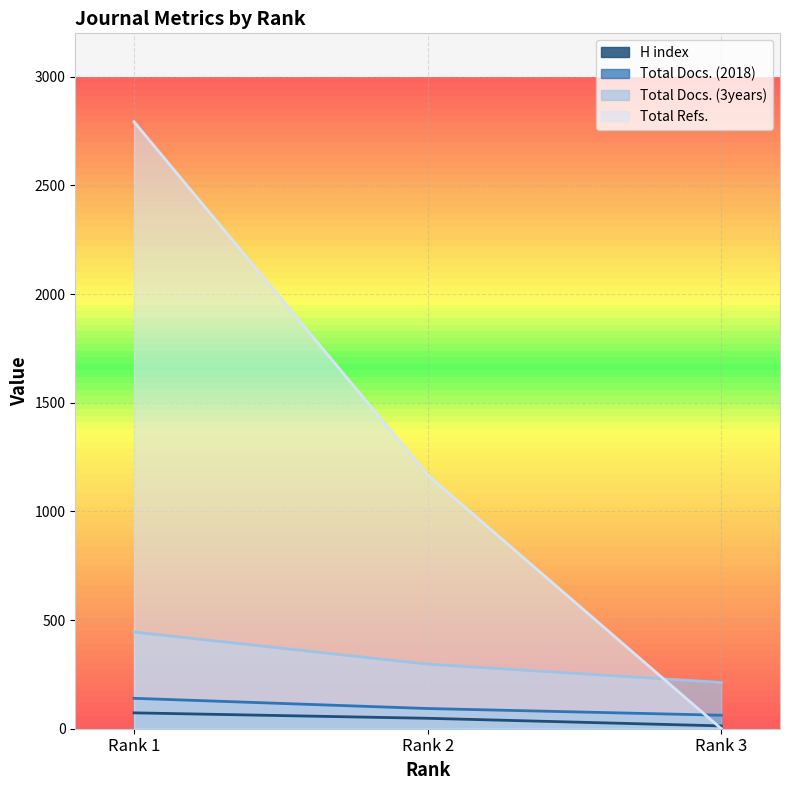

How many lines are shown in the chart?

4